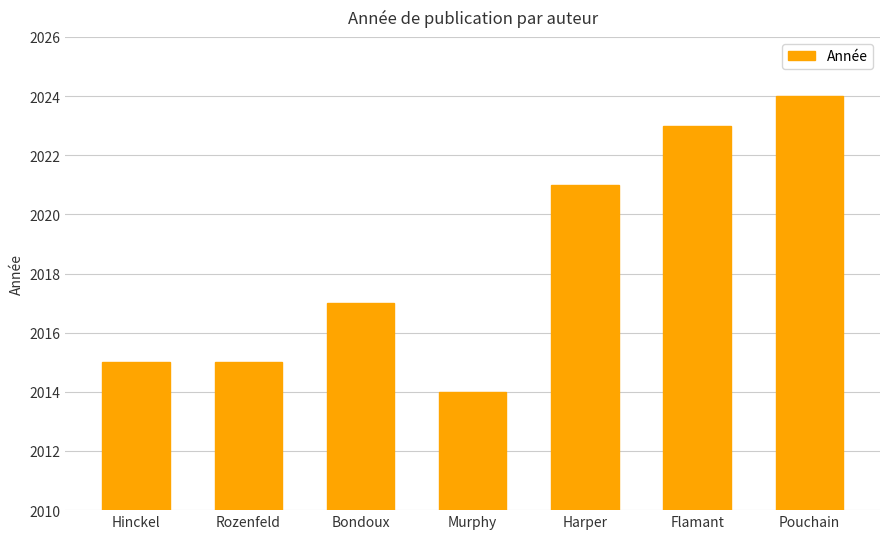

What is the average value?

2018